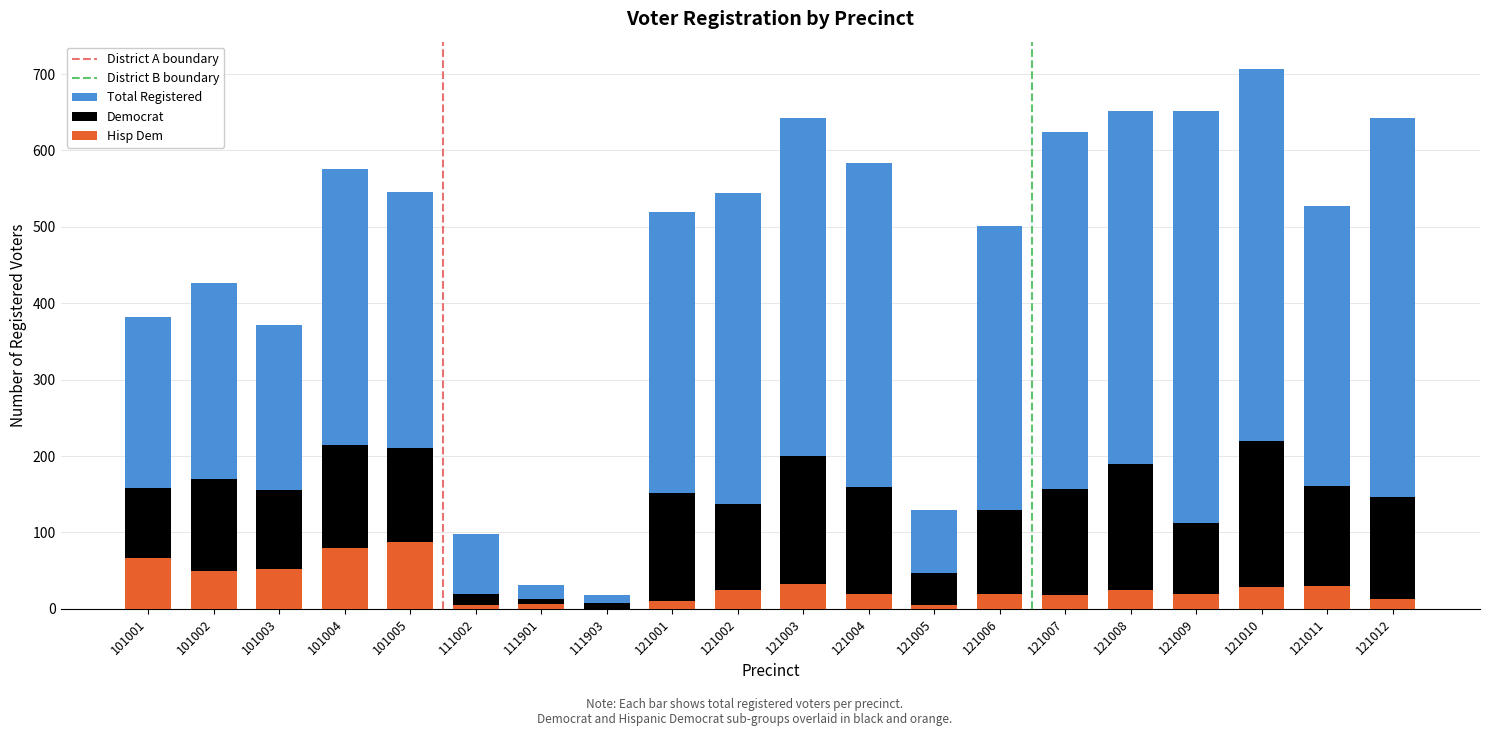

Which series has the largest total across all categories?

Total Registered